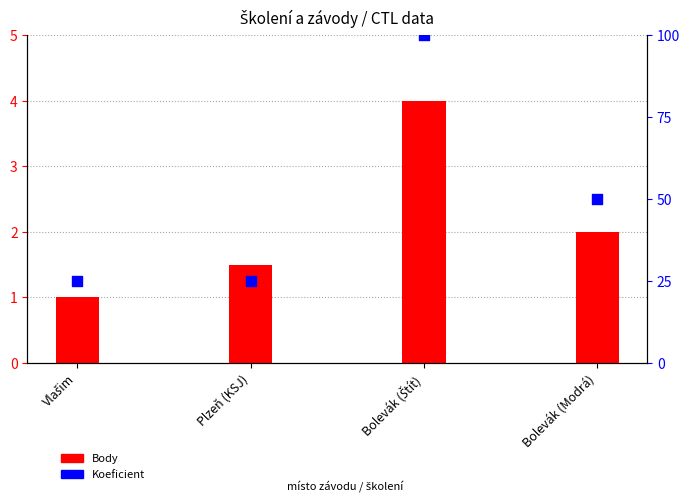

At how many categories does at least one series exceed 96?

1